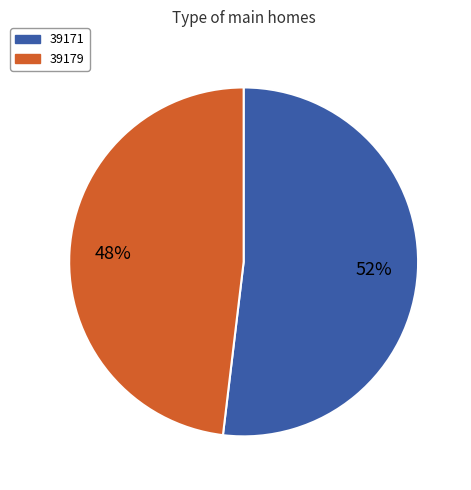

Does any single category account for the majority?

Yes